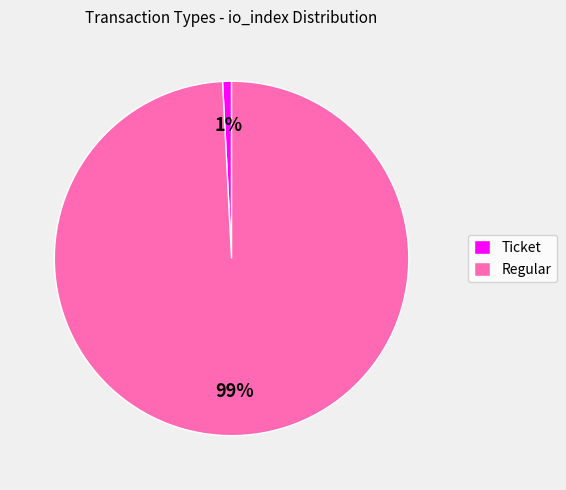

To the nearest percent, what is the difference between the Ticket and Regular slice percentages?

98%